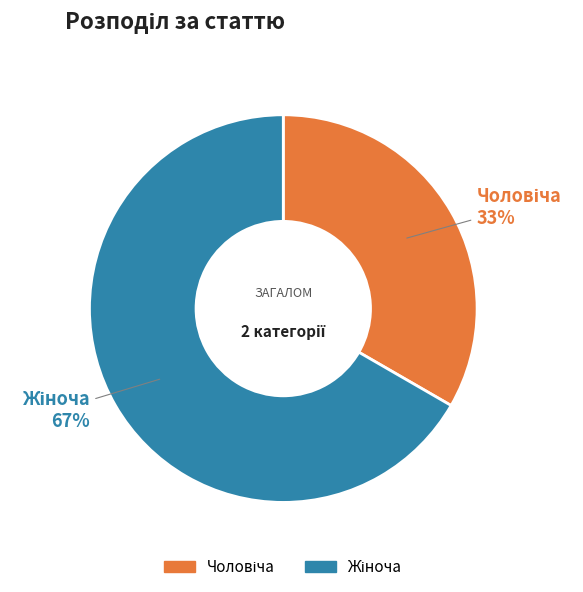

To the nearest percent, what is the average slice percentage?

50%